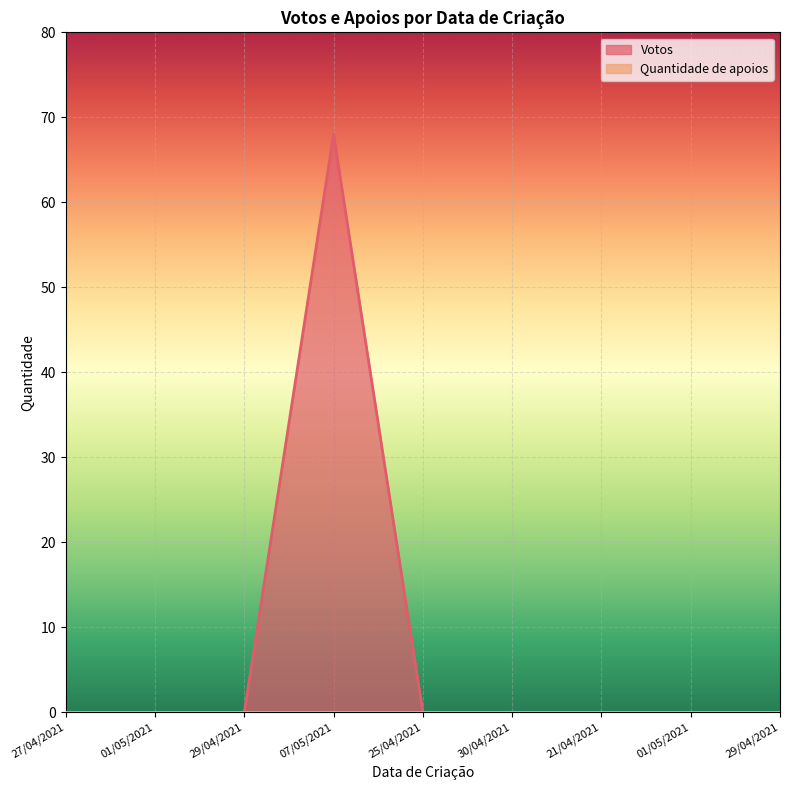

How many lines are shown in the chart?

2